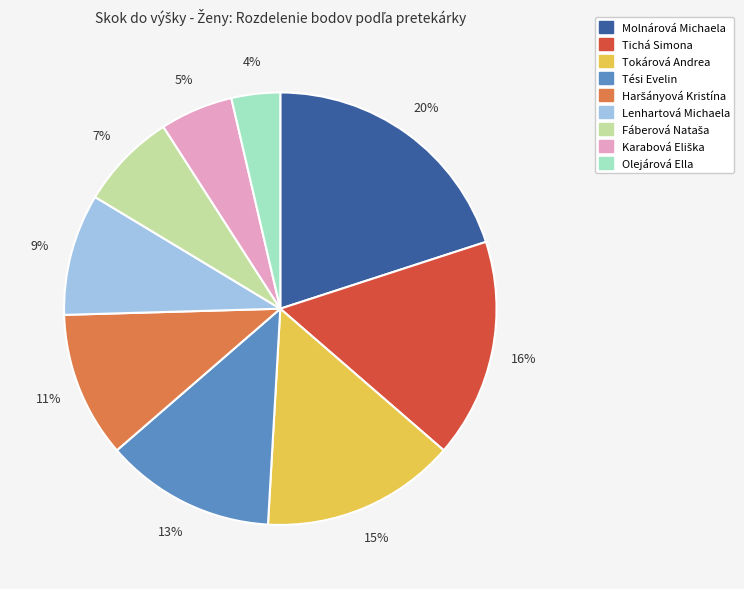

Approximately how many times larger is the value at Lenhartová Michaela compared to Tokárová Andrea?

0.6